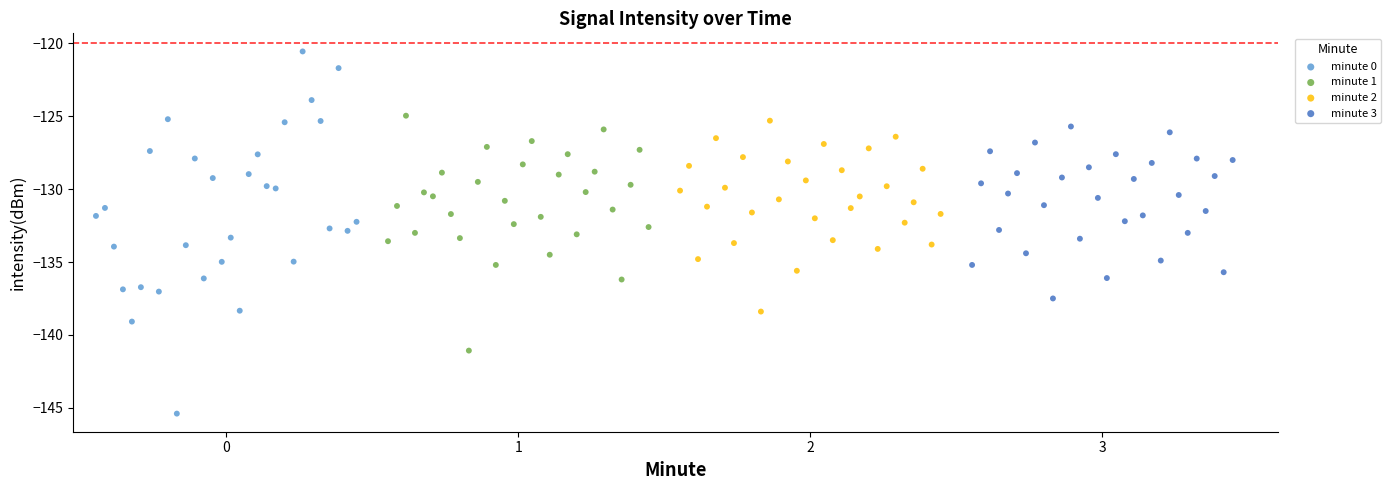

Which series reaches the minimum Y coordinate?

minute 0